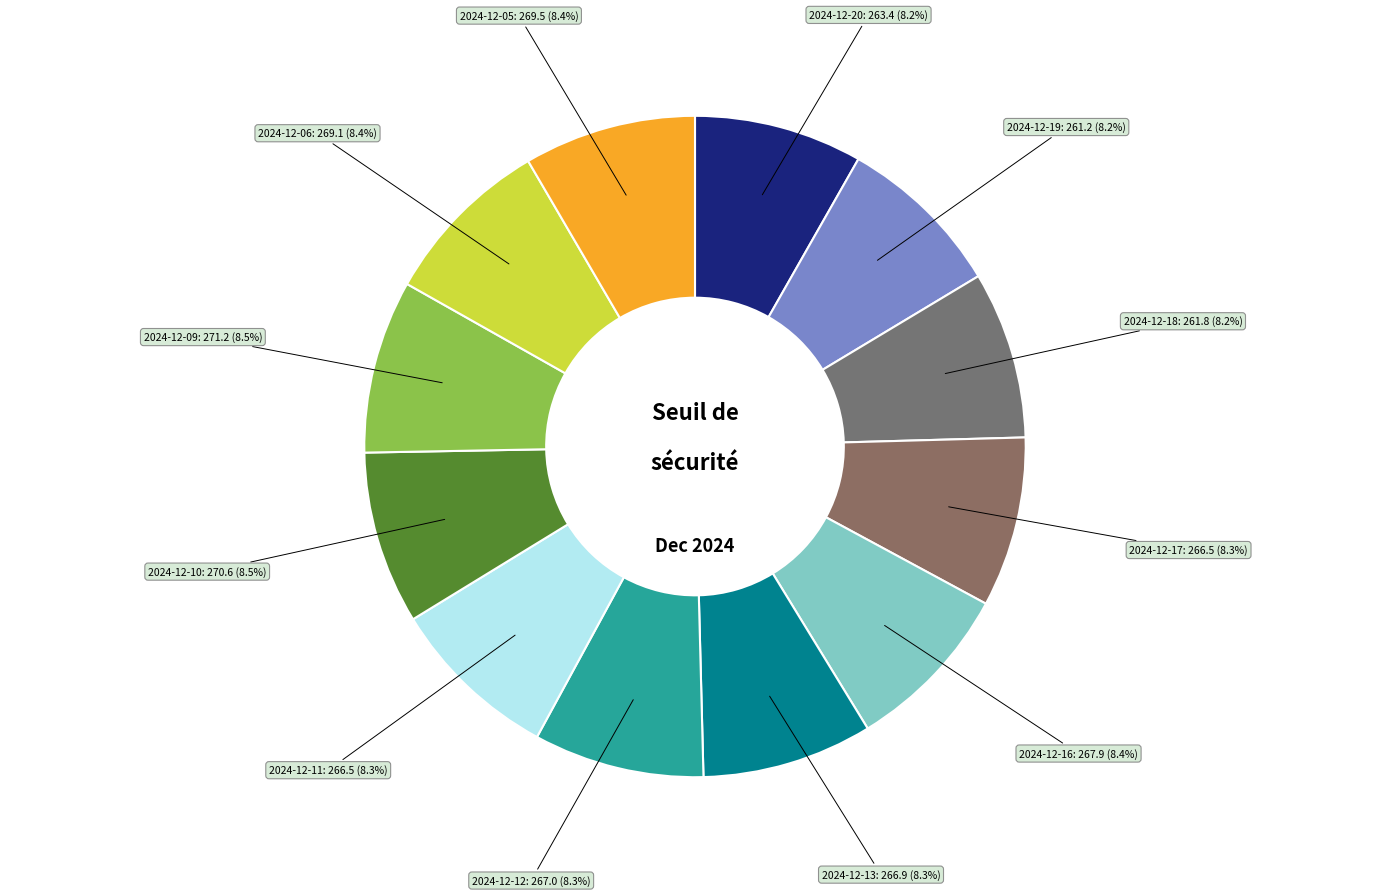

To the nearest percent, what portion does 2024-12-19 represent?

8%